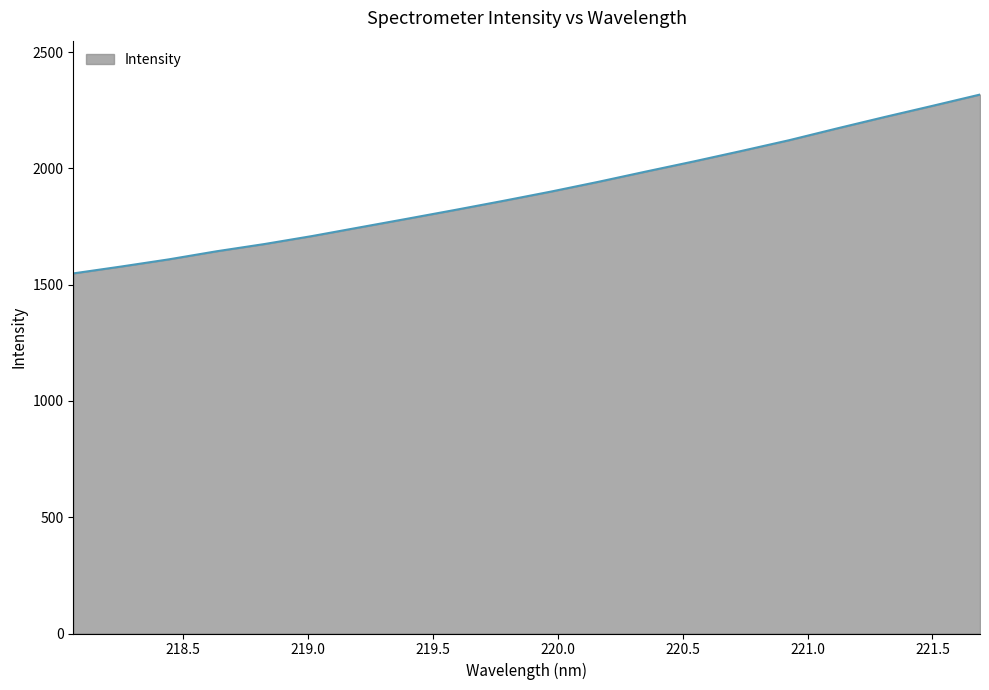

What is the minimum value shown in the chart?

1548.2